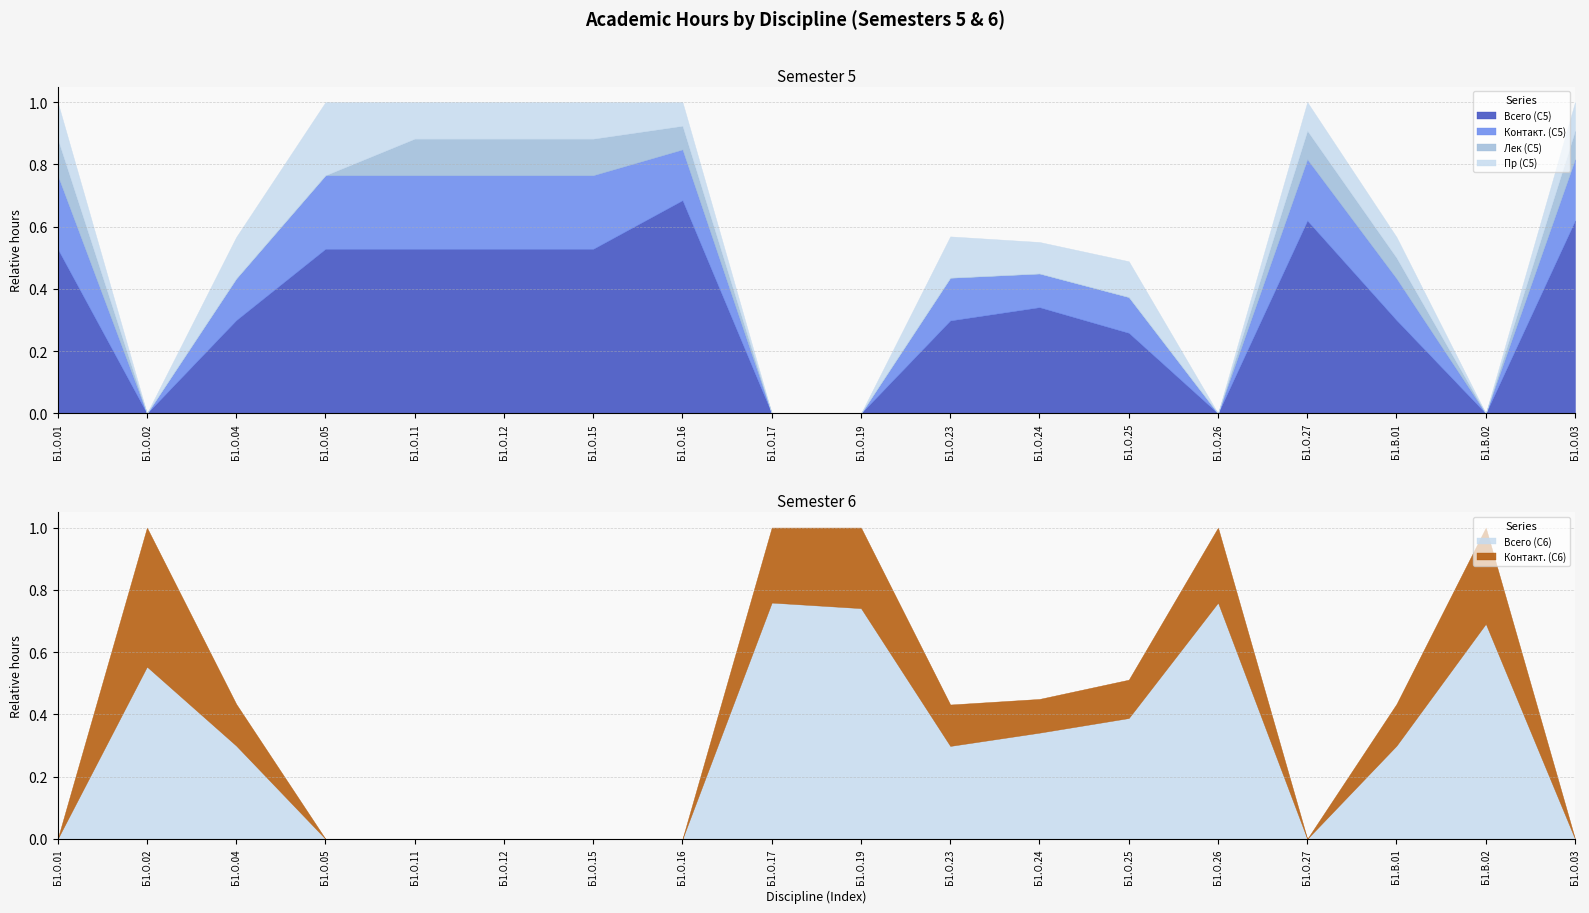

The value of Всего (С5) at Б1.О.02 is 0.0. True or false?

True